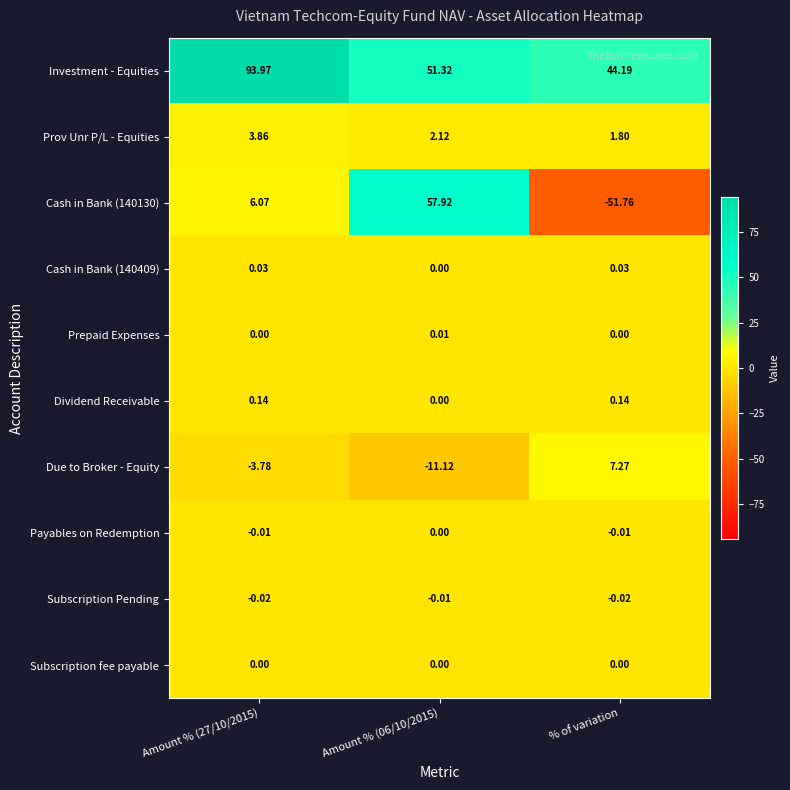

At which label does Cash in Bank (140130) reach its minimum?

% of variation